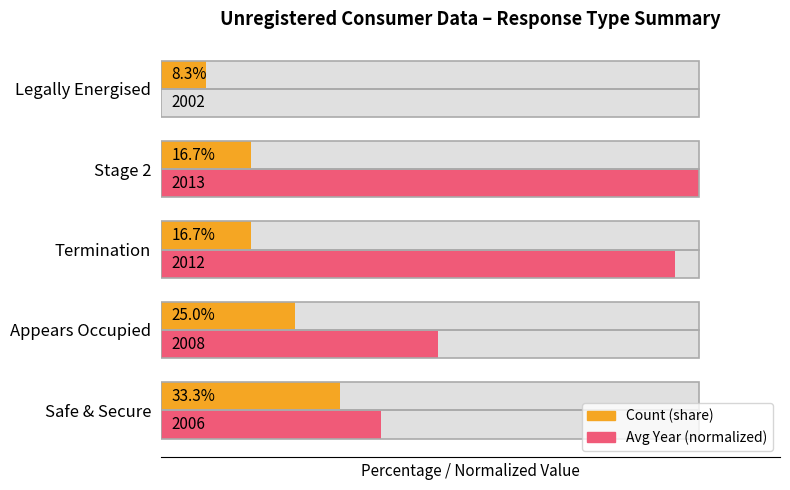

Reading left to right, transcribe all the data shown in this chart.

Count: 33.3	25.0	16.7	16.7	8.3
Avg Year (normalized): 40.9	51.5	95.5	100.0	0.0